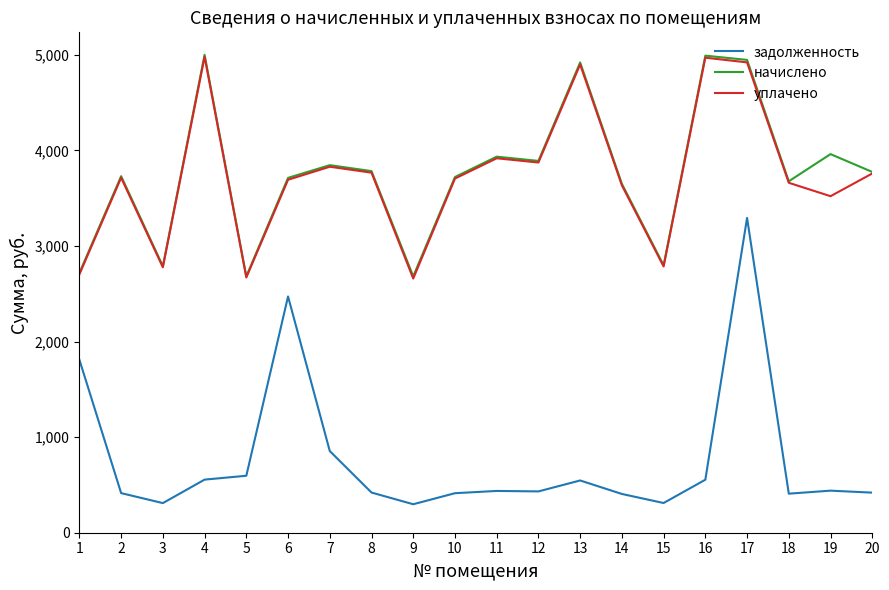

The value of начислено at 9 is 2682.6. True or false?

True